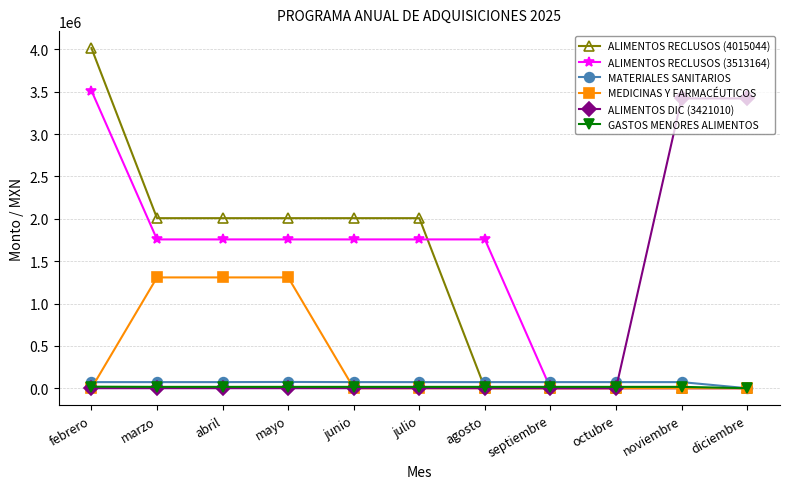

At which category is the sum across all series the highest?

febrero